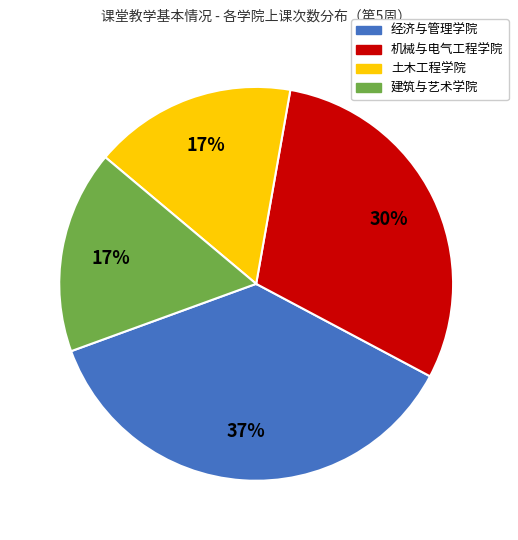

What percentage is the 土木工程学院 slice, to the nearest percent?

17%